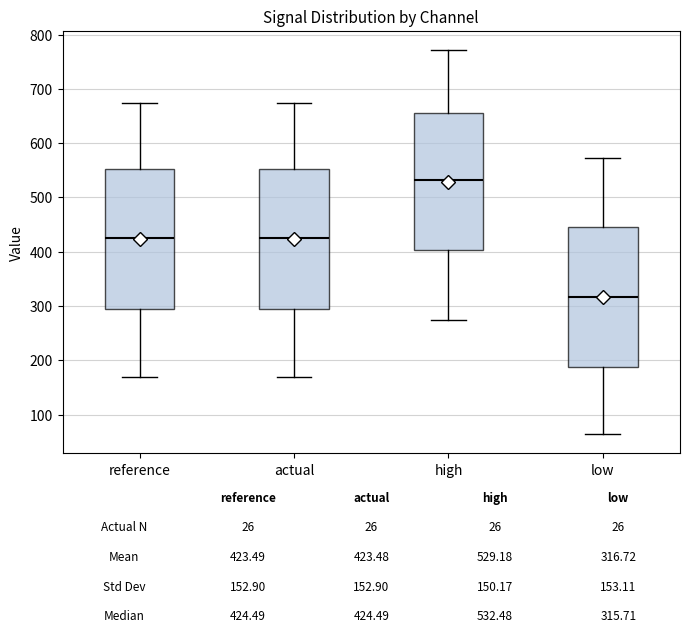

Which box's median line is the lowest?

low